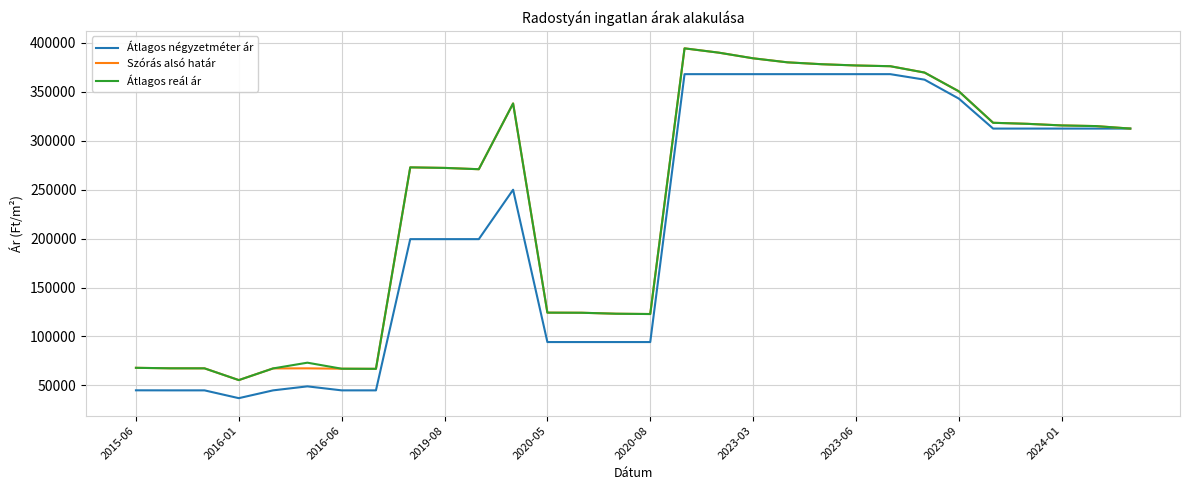

What is the smallest value displayed?

36969